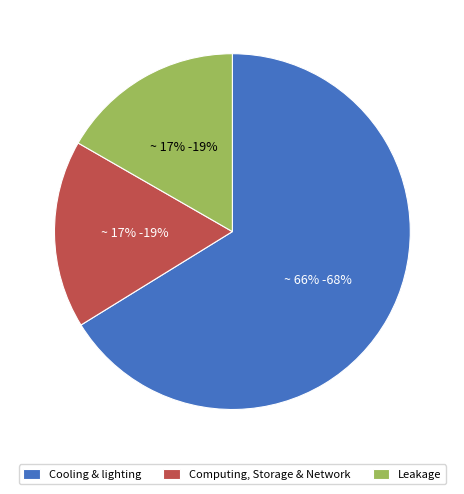

Count the number of slices in the pie.

3